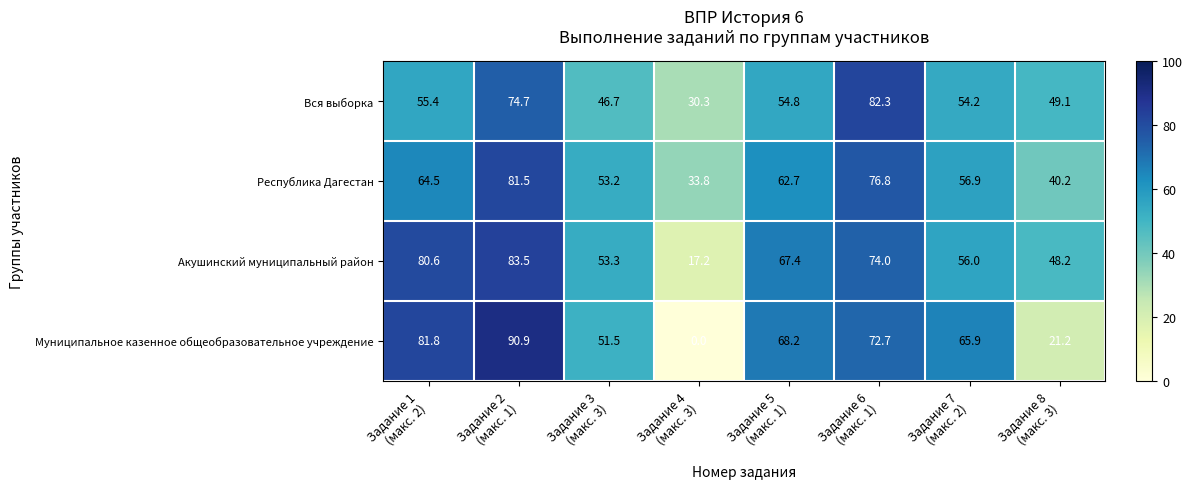

What is the sum of all Вся выборка values?

447.5